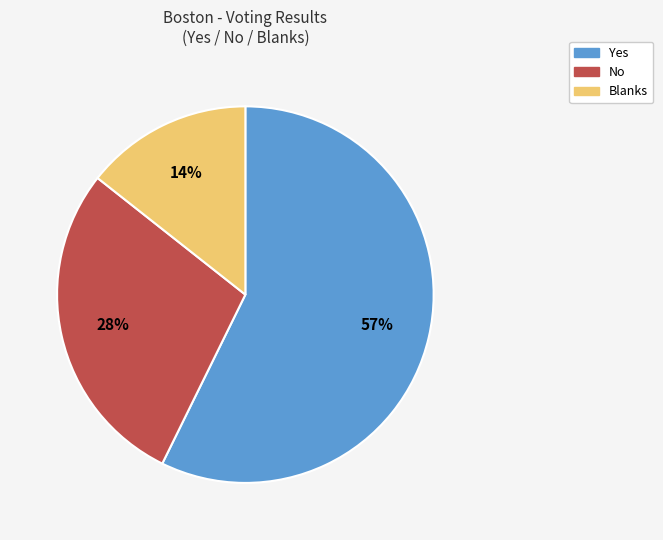

Approximately how many times larger is the value at Blanks compared to No?

0.5